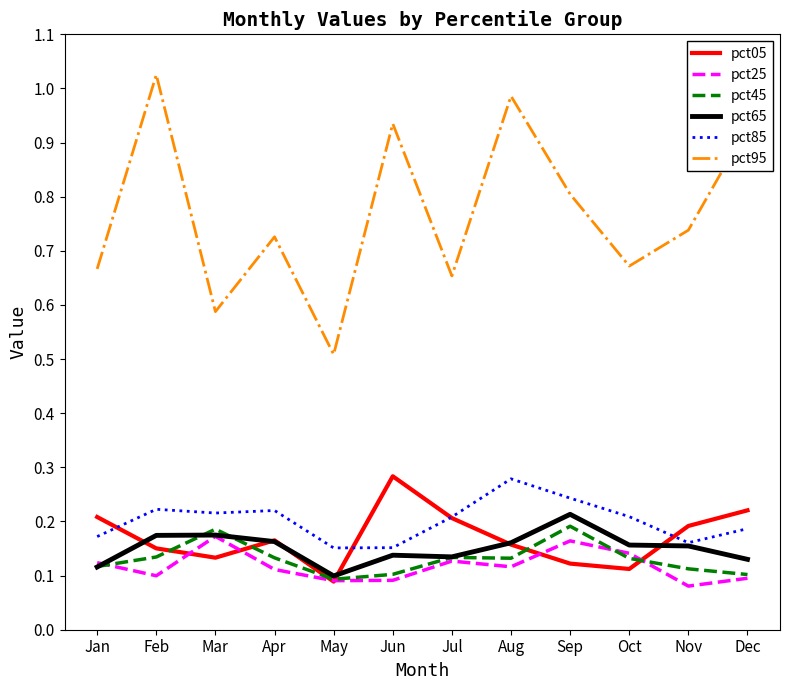

How many interior local peaks does the pct25 series have?

3